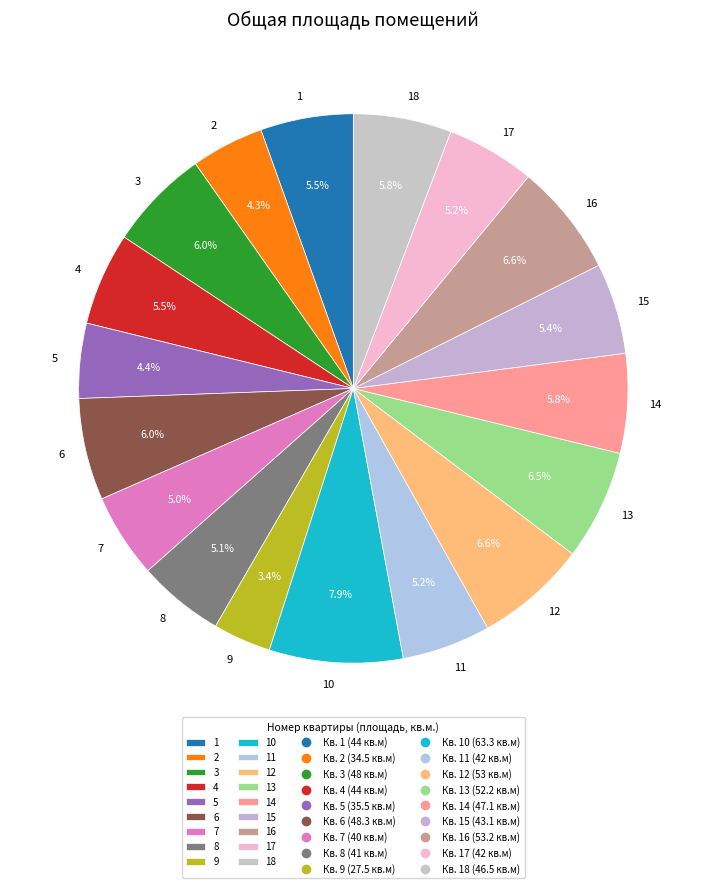

Do 9 and 3 together represent more than half of the pie?

No